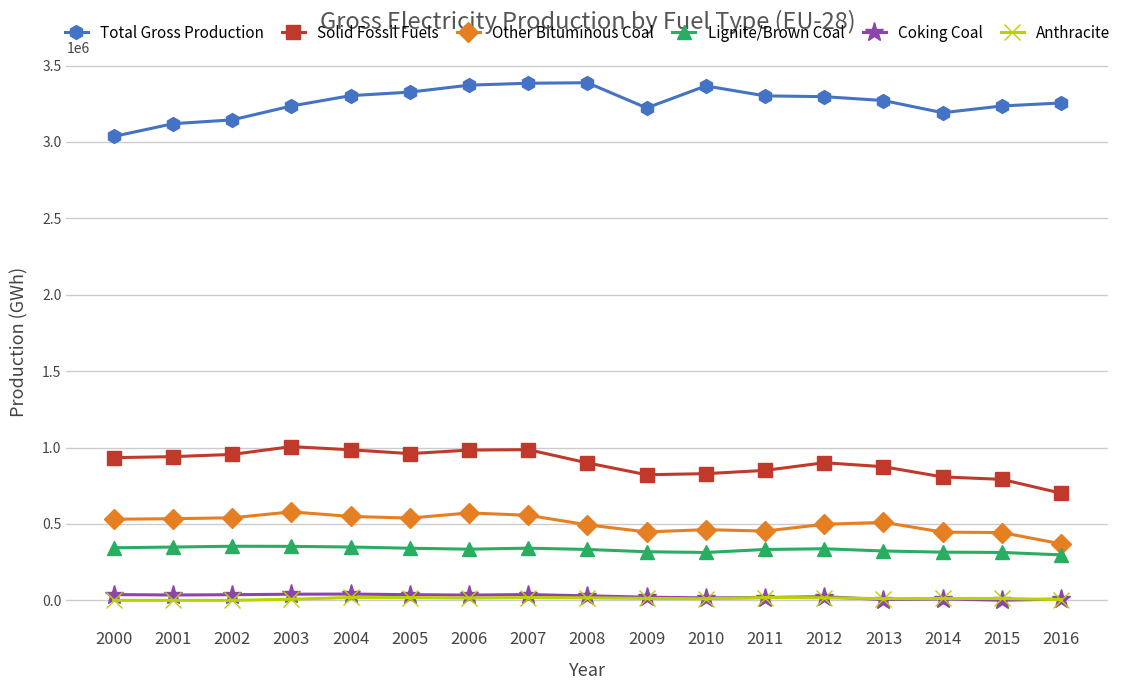

How many values in the Coking Coal series are below 29654?

8